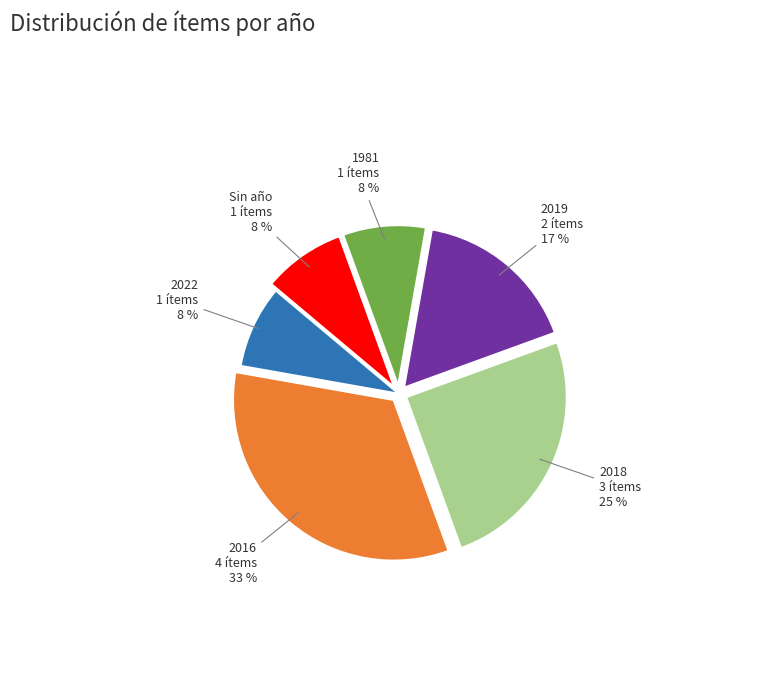

Is there any slice that represents more than half of the pie?

No